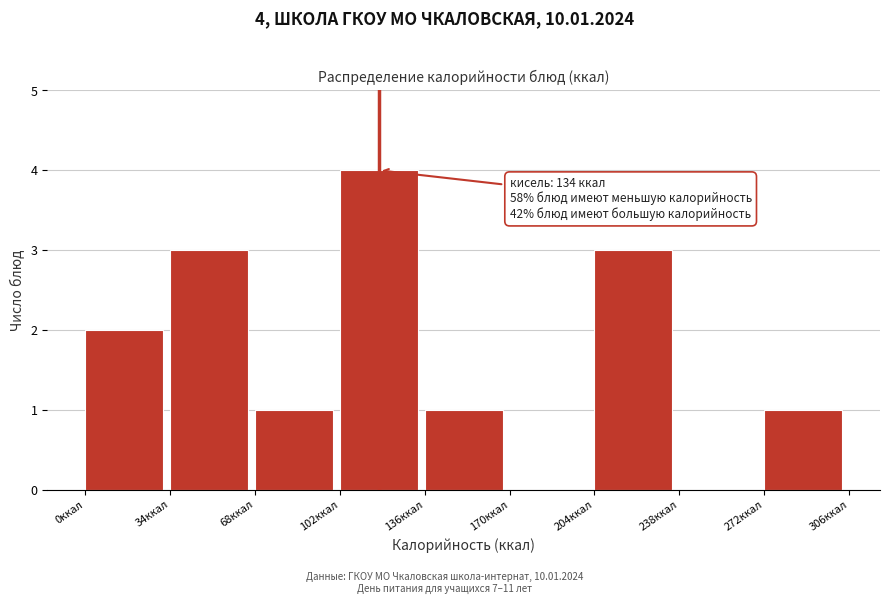

Which range on the x-axis has the tallest bar?

102 to 136